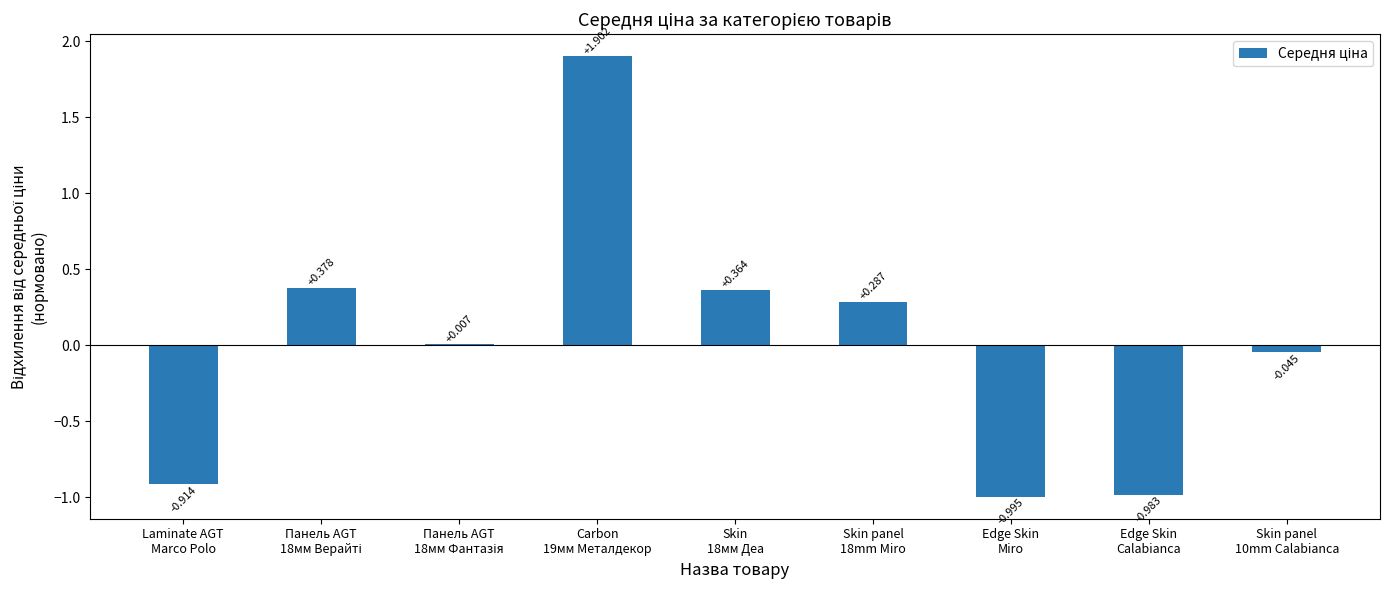

What is the change in value from Laminate AGT
Marco Polo to Панель AGT
18мм Фантазія?

+0.9